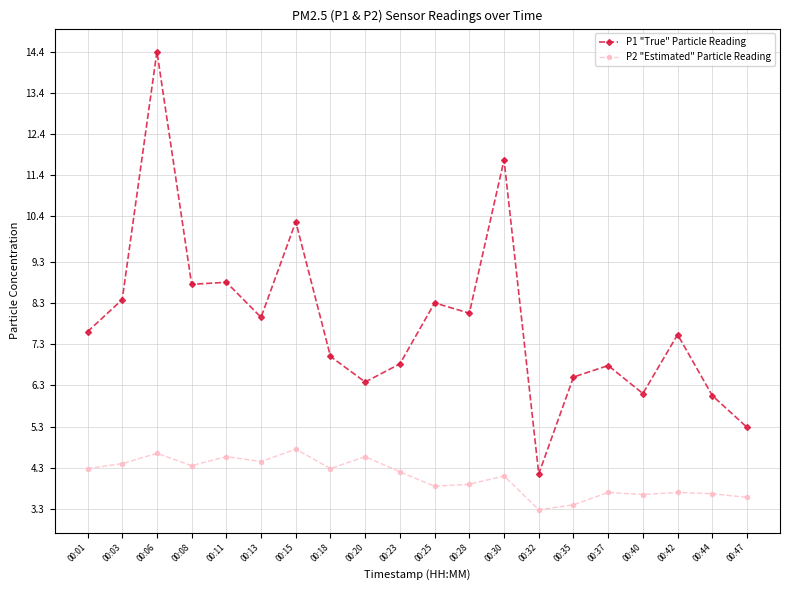

True or false: P1 "True" Particle Reading has a value of 14.9 at 00:03.

False